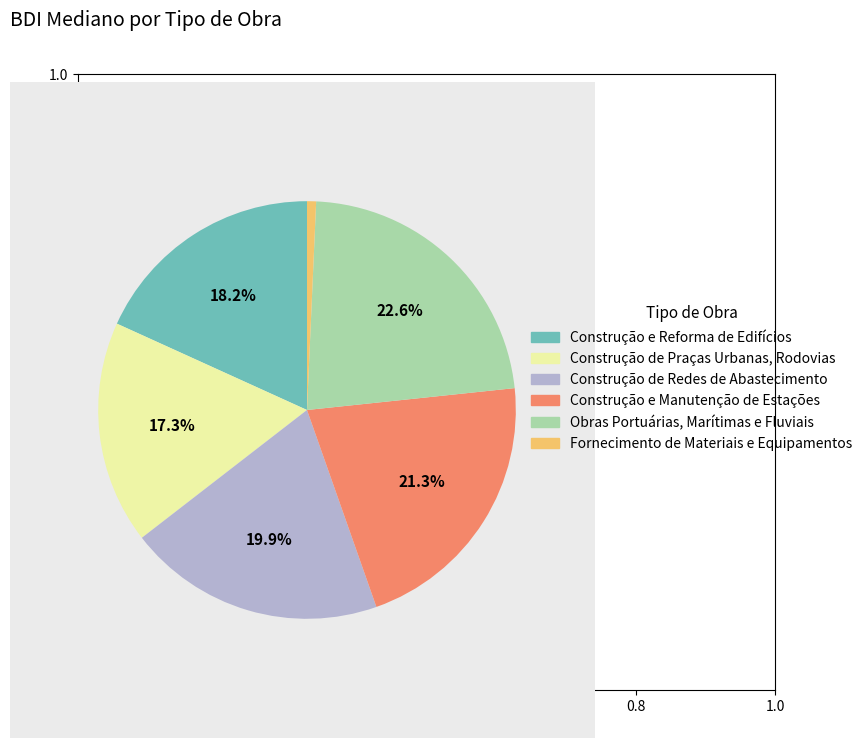

Is there any slice that represents more than half of the pie?

No